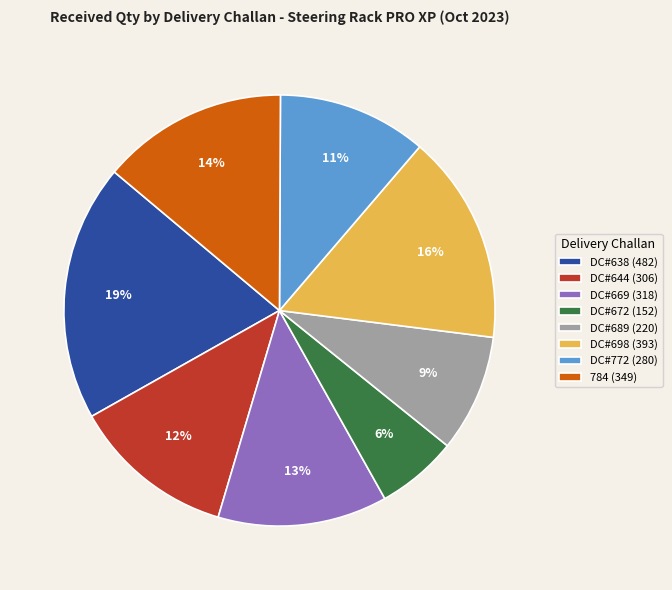

Count the number of slices in the pie.

8